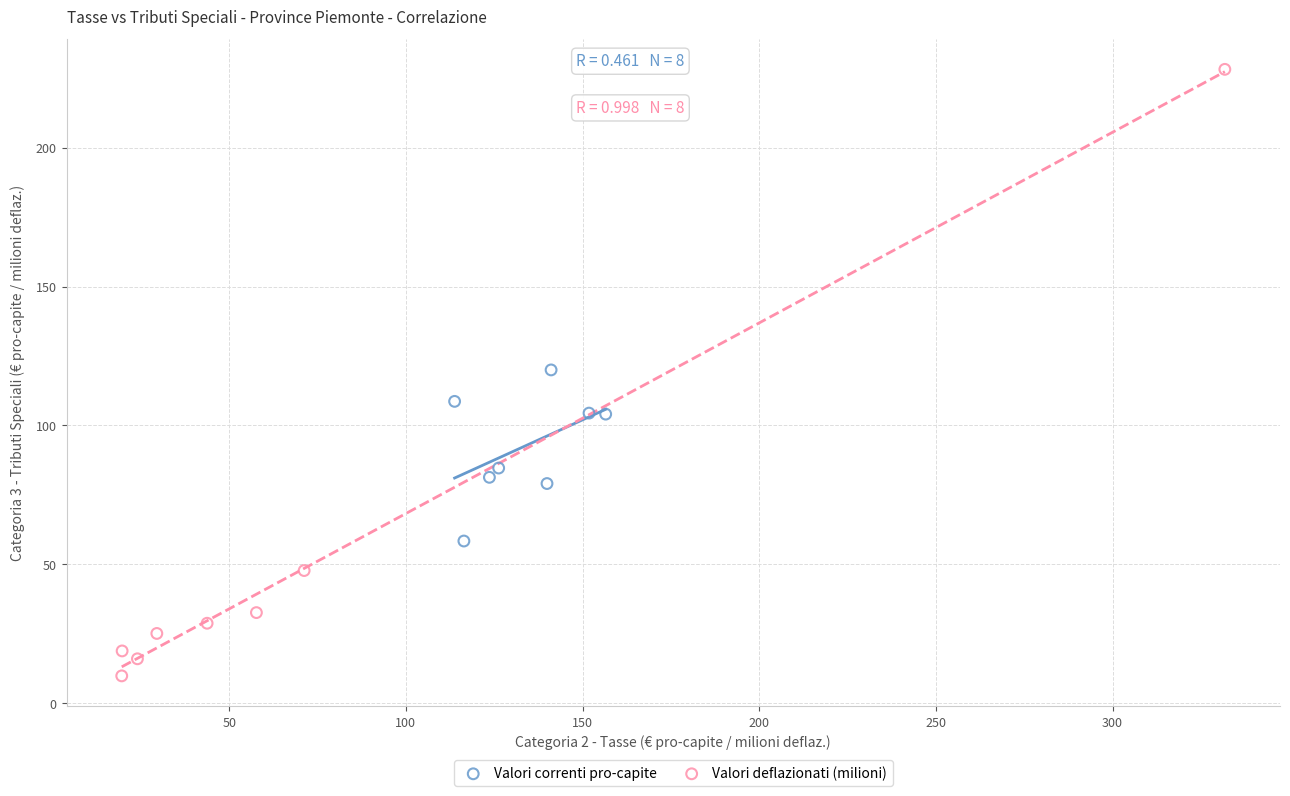

Which series has the largest Y range (max minus min)?

Valori deflazionati (milioni)